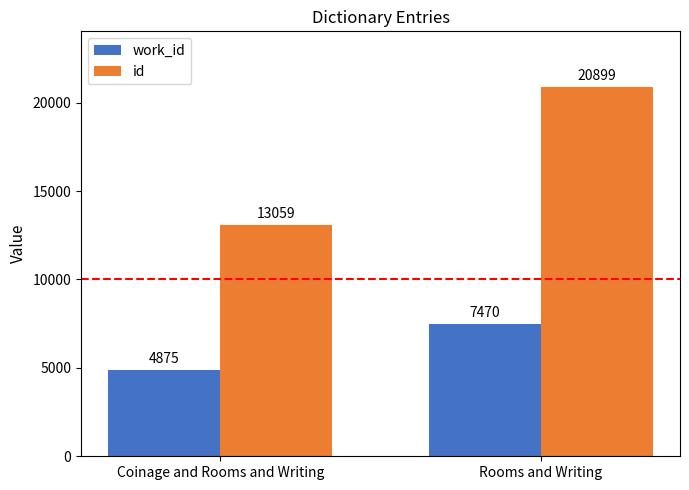

Reading left to right, extract all data points from this chart.

work_id: 4875	7470
id: 13059	20899